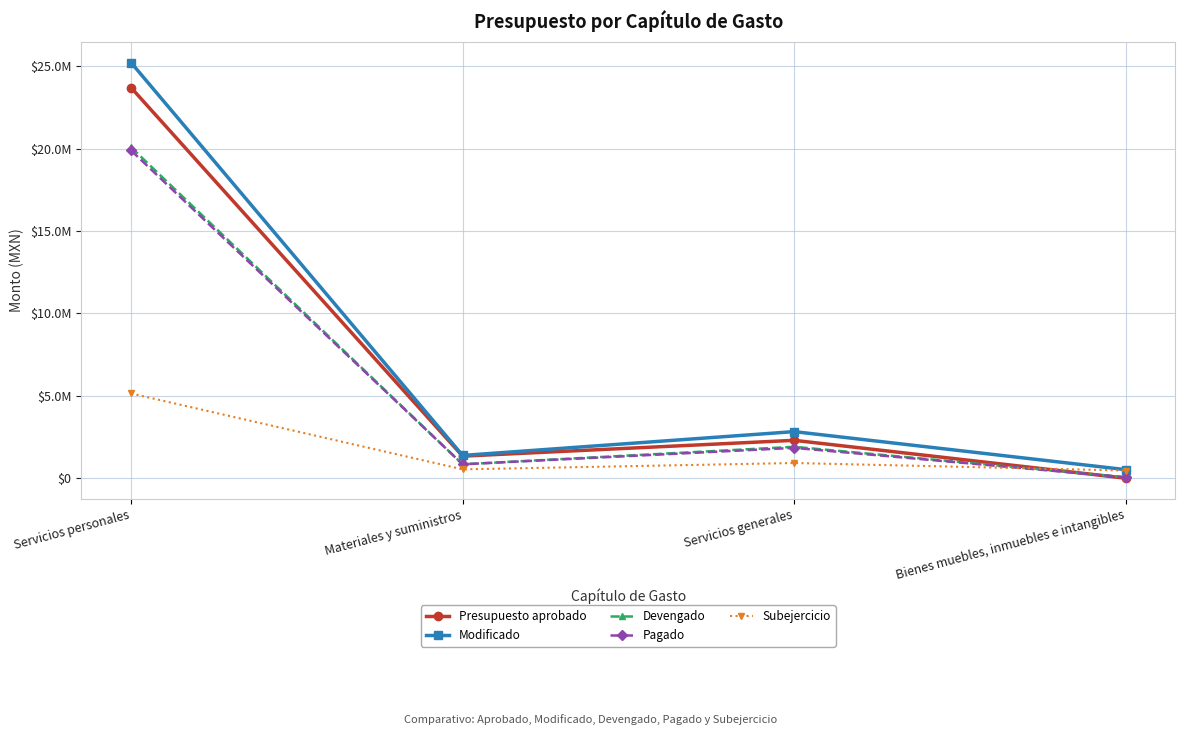

Does the chart have visible grid lines?

Yes